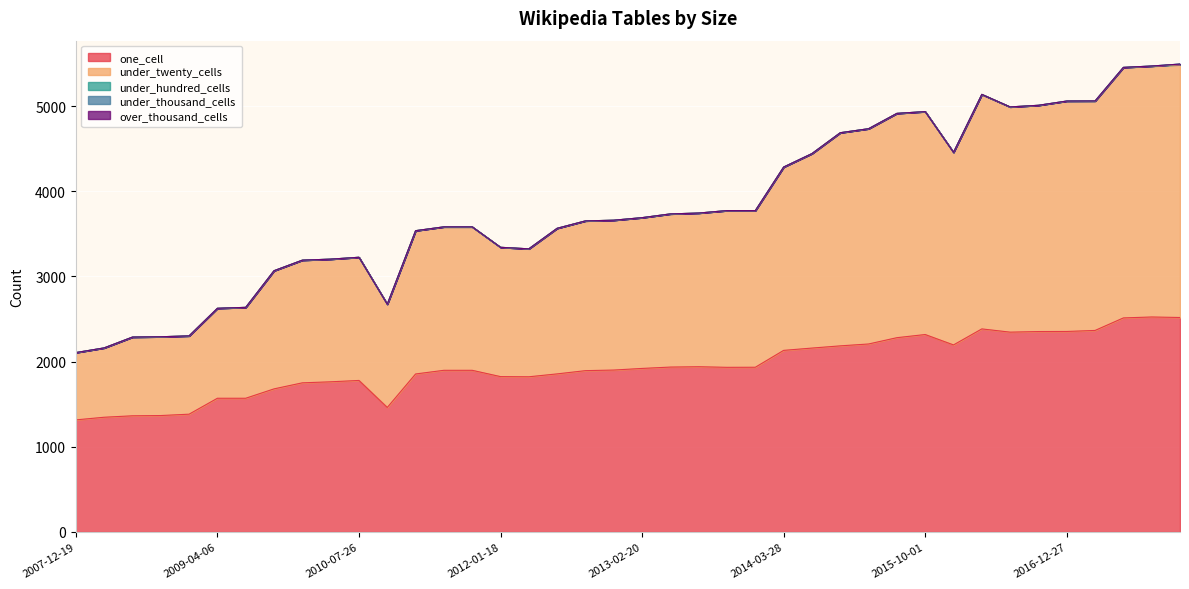

At how many categories does at least one series exceed 2319?

12